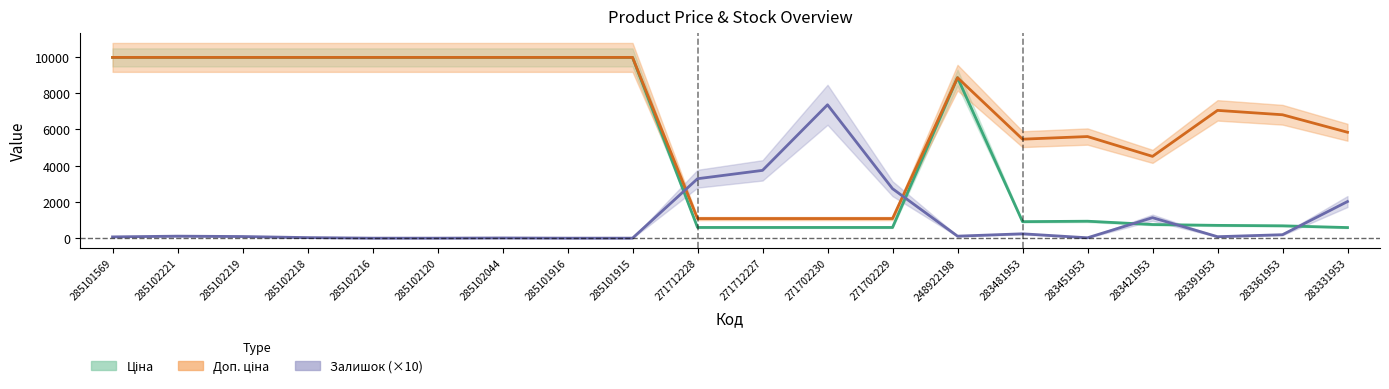

Does the chart display data point markers on the line(s)?

No